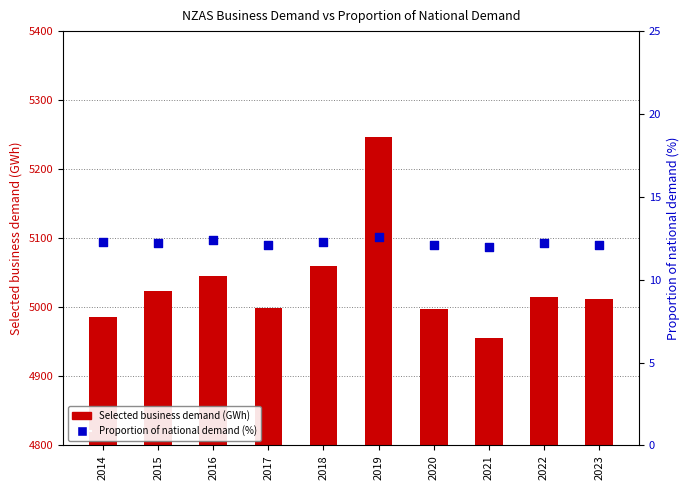

What are all the series names shown in the legend?

Selected business demand (GWh), Proportion of national demand (%)